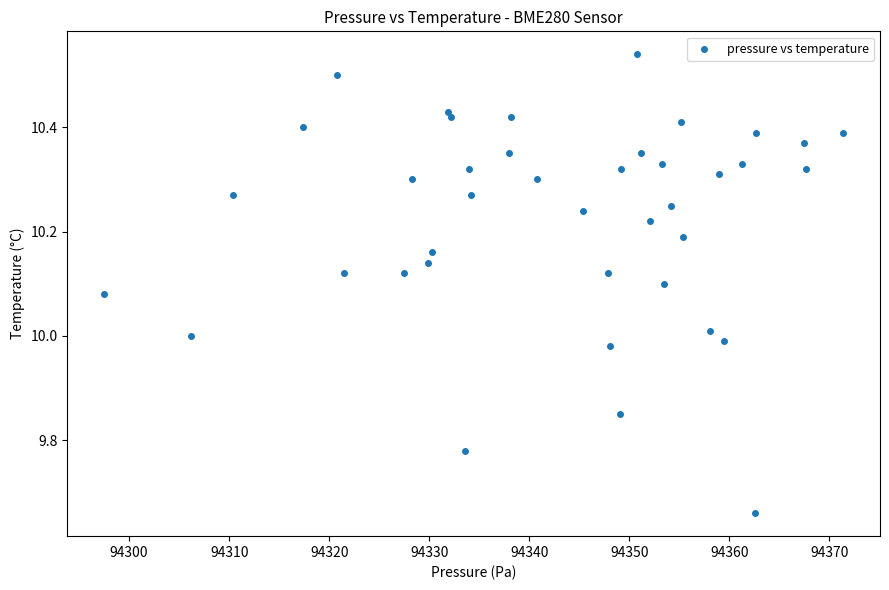

What is the range of X values (max minus min)?

73.9